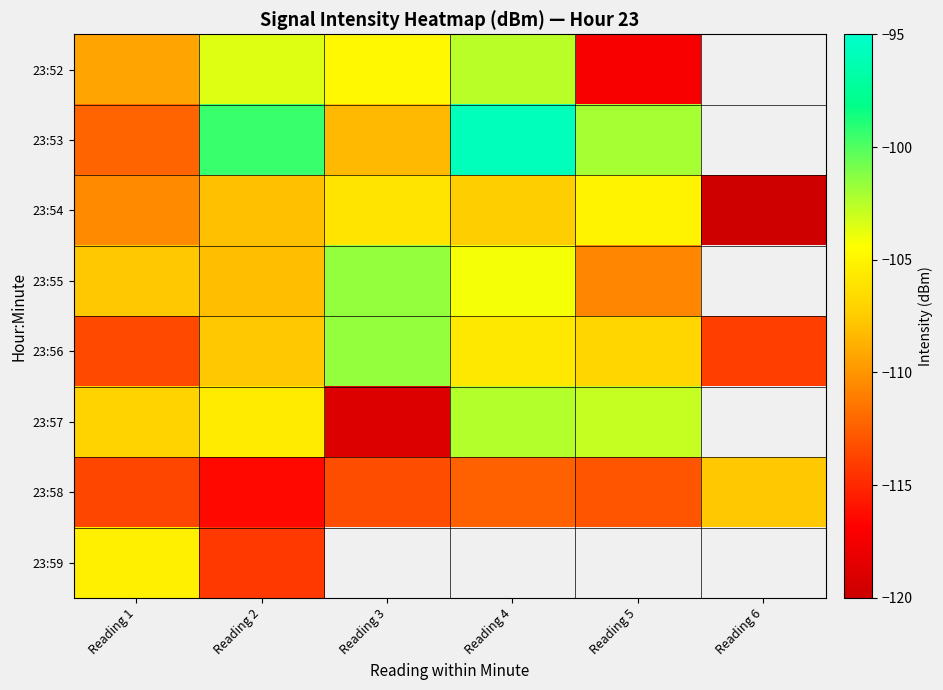

Rank the categories by 23:57 value from lowest to highest.

Reading 3, Reading 1, Reading 2, Reading 5, Reading 4, Reading 6